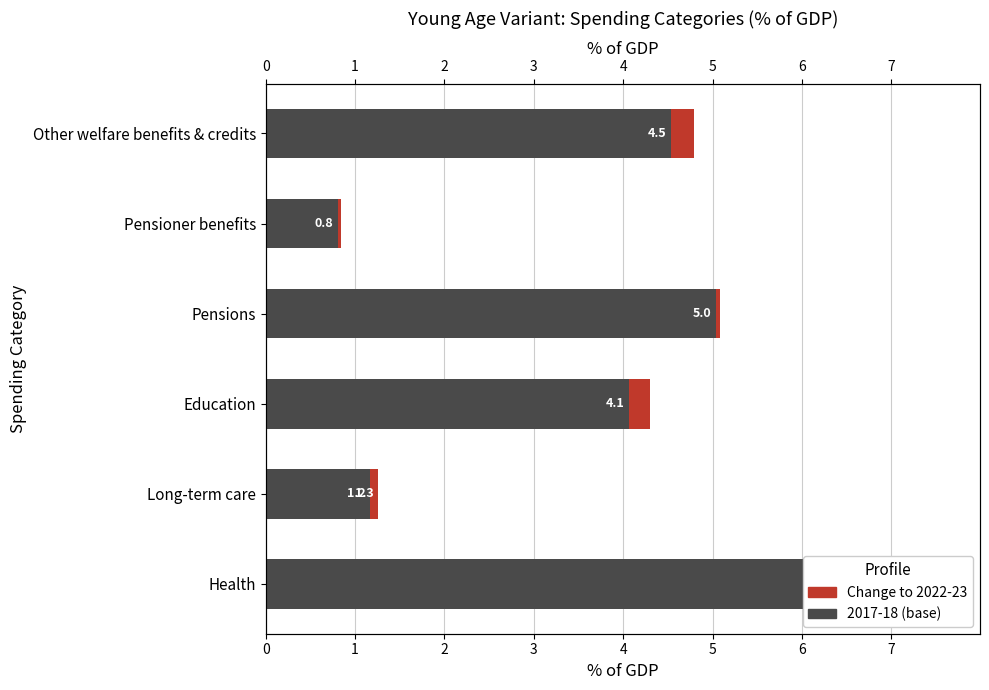

The 2017-18 (base) series shows 1.2 at 3. True or false?

False